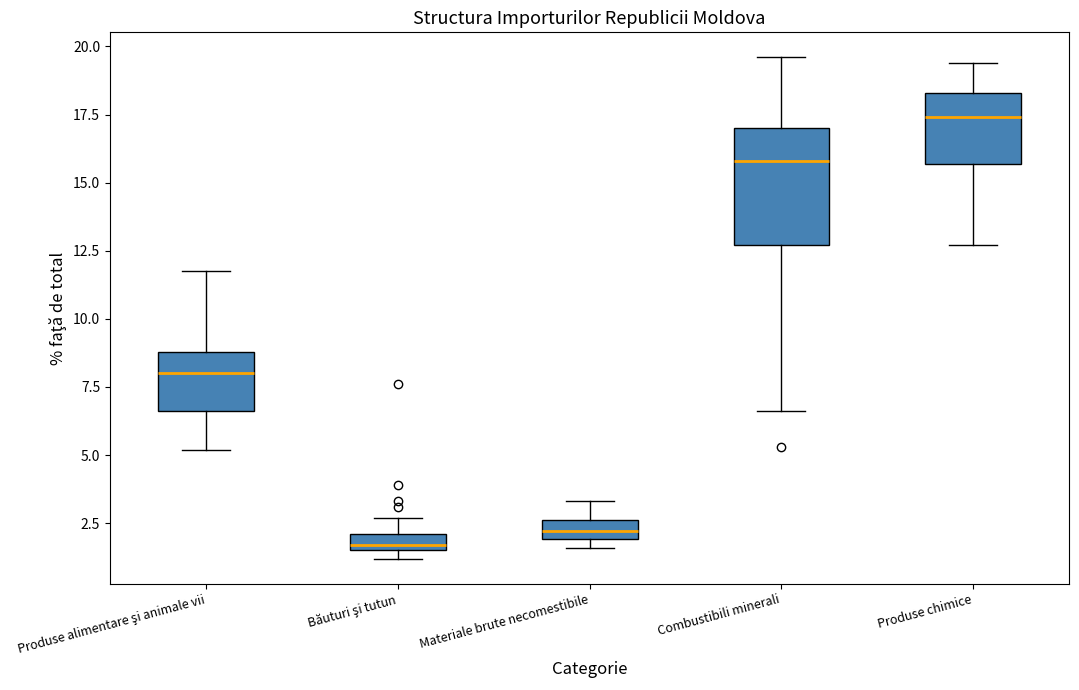

Where is the upper edge of the box for Combustibili minerali on the y-axis? The values are not printed on the chart, so give them approximately, as read against the axis.

17.0